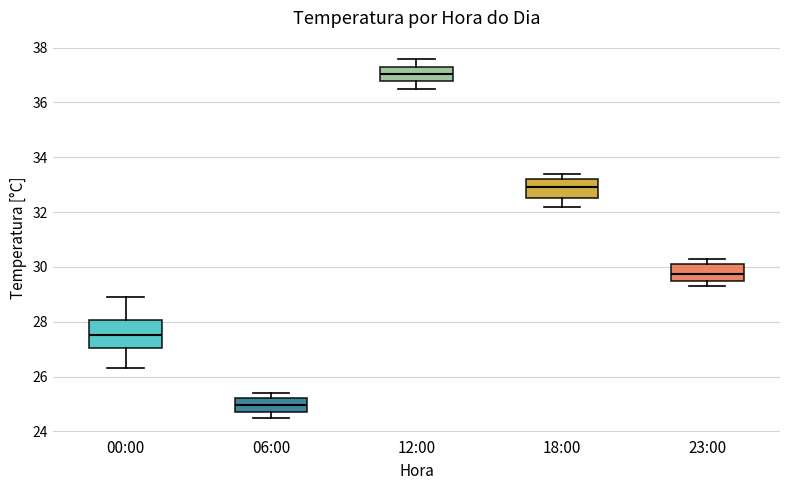

Where does the median line of the box for 00:00 sit on the y-axis? The values are not printed on the chart, so give them approximately, as read against the axis.

27.6